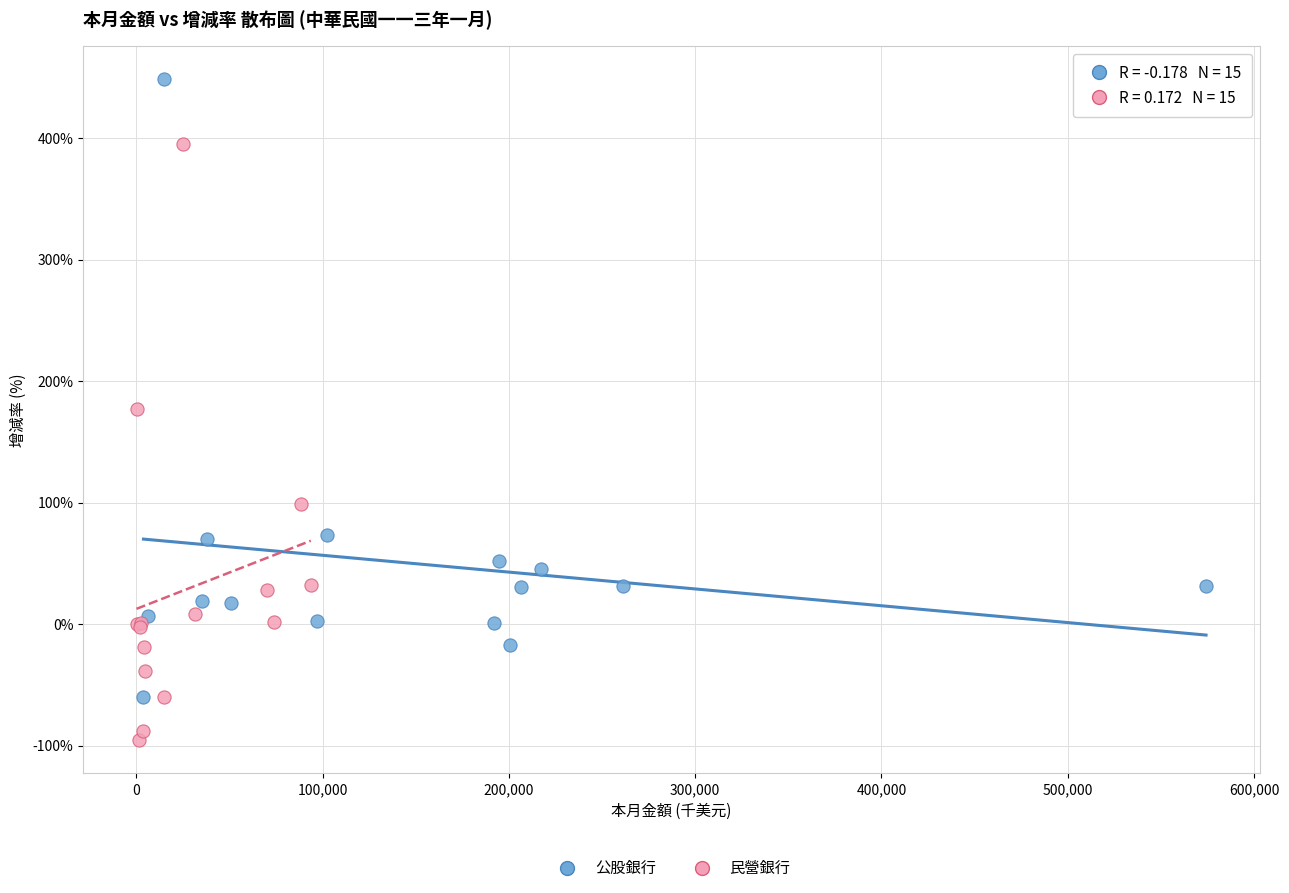

Which series has the widest spread of Y values?

公股銀行